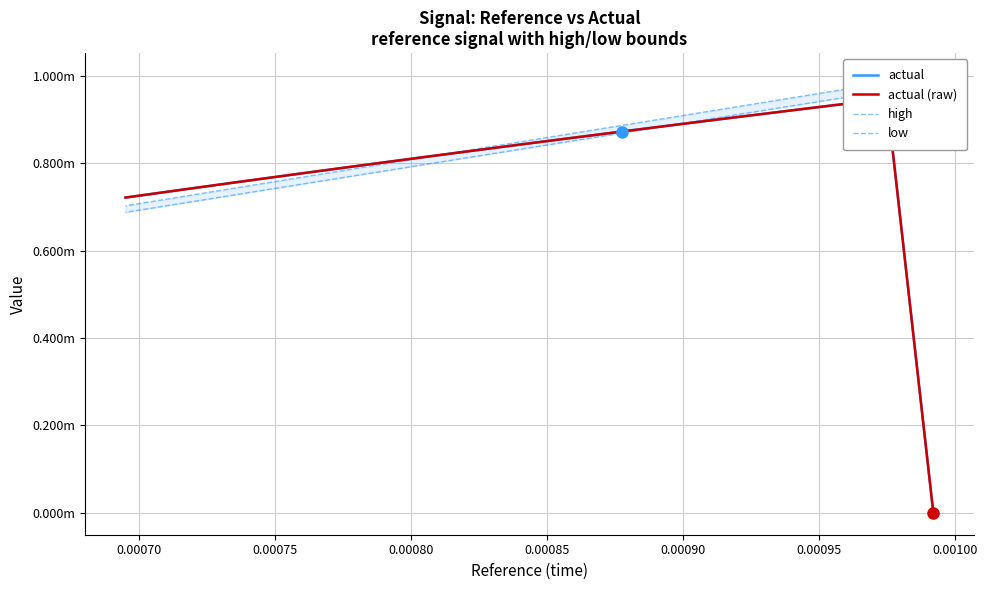

At how many categories does at least one series exceed 0?

21